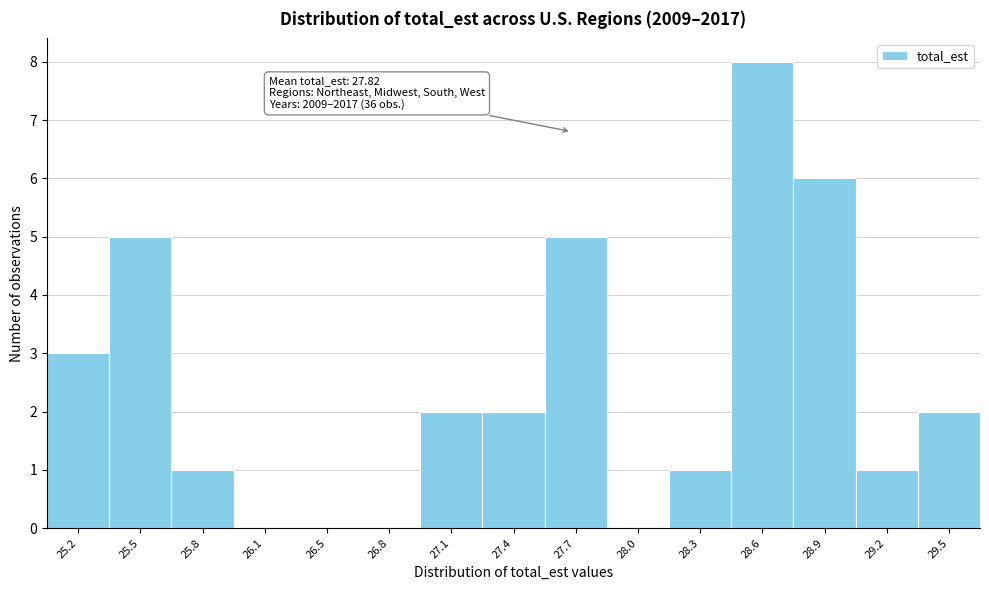

Reading left to right, list all the values displayed in this chart.

25.2=3	25.5=5	25.8=1	26.1=0	26.5=0	26.8=0	27.1=2	27.4=2	27.7=5	28.0=0	28.3=1	28.6=8	28.9=6	29.2=1	29.5=2